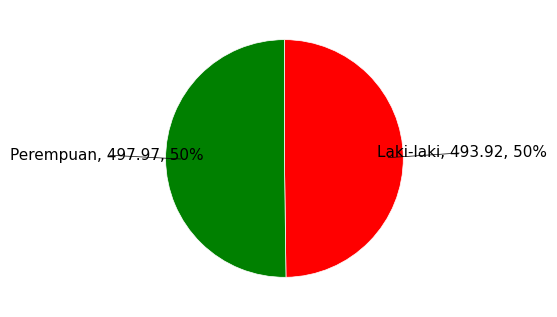

To the nearest percent, what is the average slice percentage?

50%